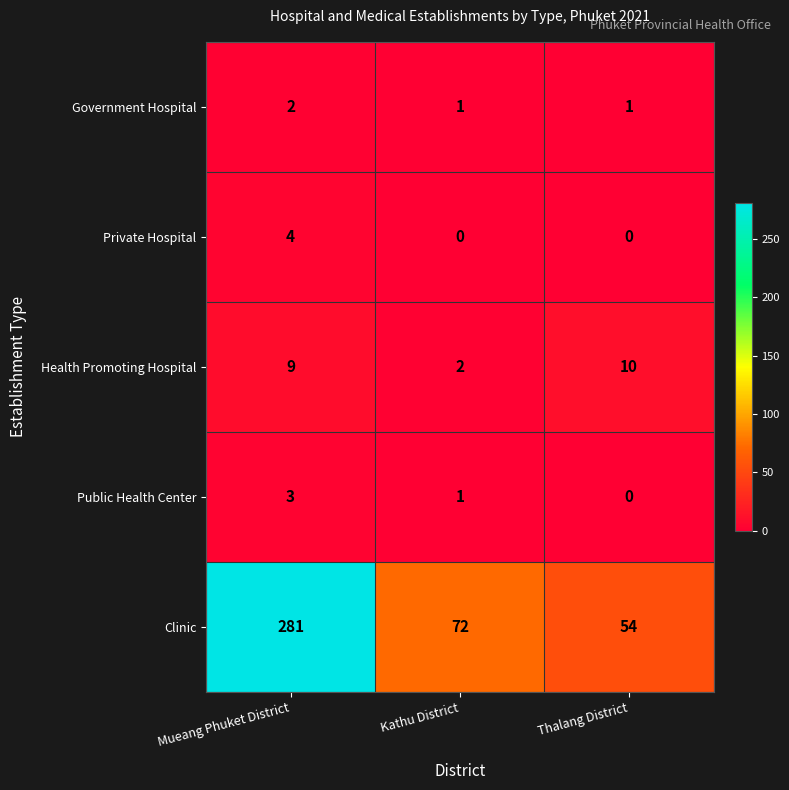

What is the sum of the Private Hospital values at Kathu District and Mueang Phuket District?

4